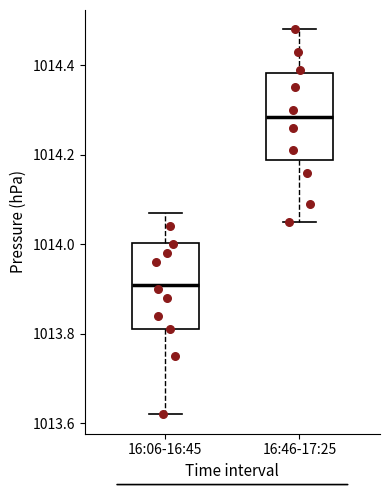

Which box has the lowest median line?

16:06-16:45